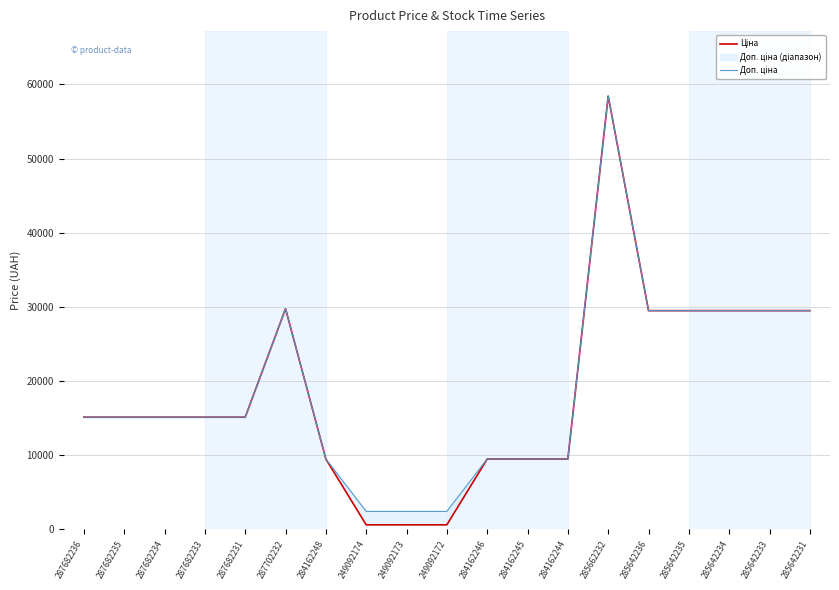

At which category does the chart reach its minimum across all series?

249092174